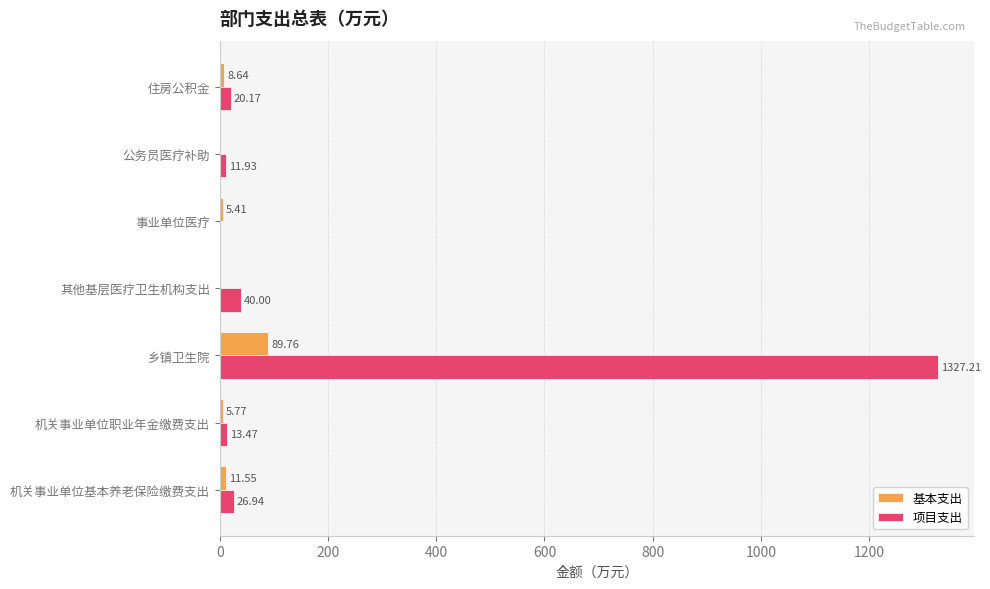

Where is 项目支出 nearest to the value 663?

其他基层医疗卫生机构支出